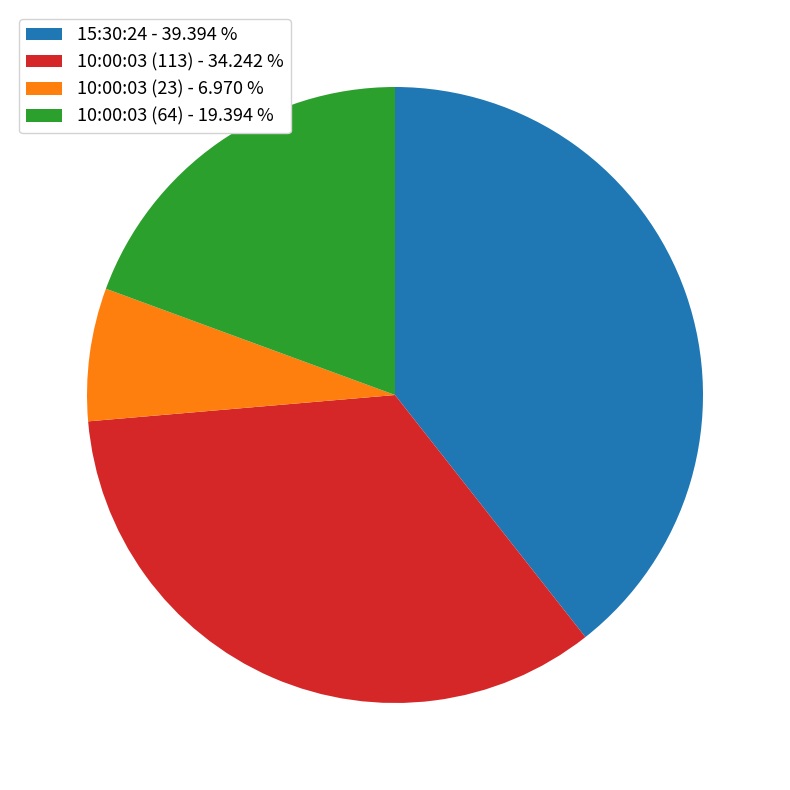

Is there any slice that represents more than half of the pie?

No